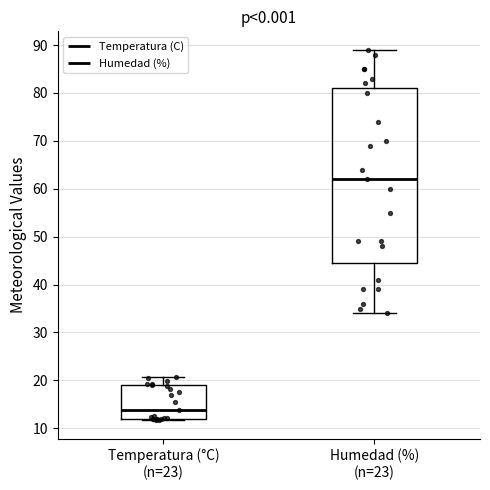

Reading left to right, read every box against the y-axis: the position of its median line, the range the box covers, and the ends of its whiskers. The values are not printed on the chart, so give them approximately, as read against the axis.

Temperatura (°C) (n=23): median 14, box 12 to 19, whiskers 12 (just below the box's lower edge) to 21
Humedad (%) (n=23): median 62, box 45 to 81, whiskers 34 to 89